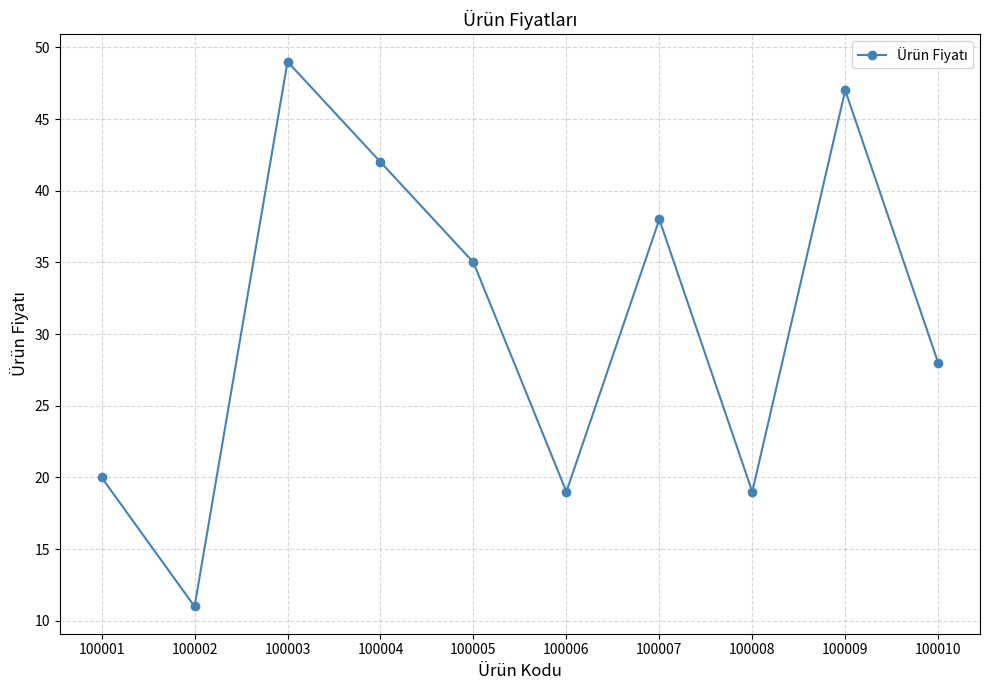

What is the sum of the values at 100009 and 100003?

96